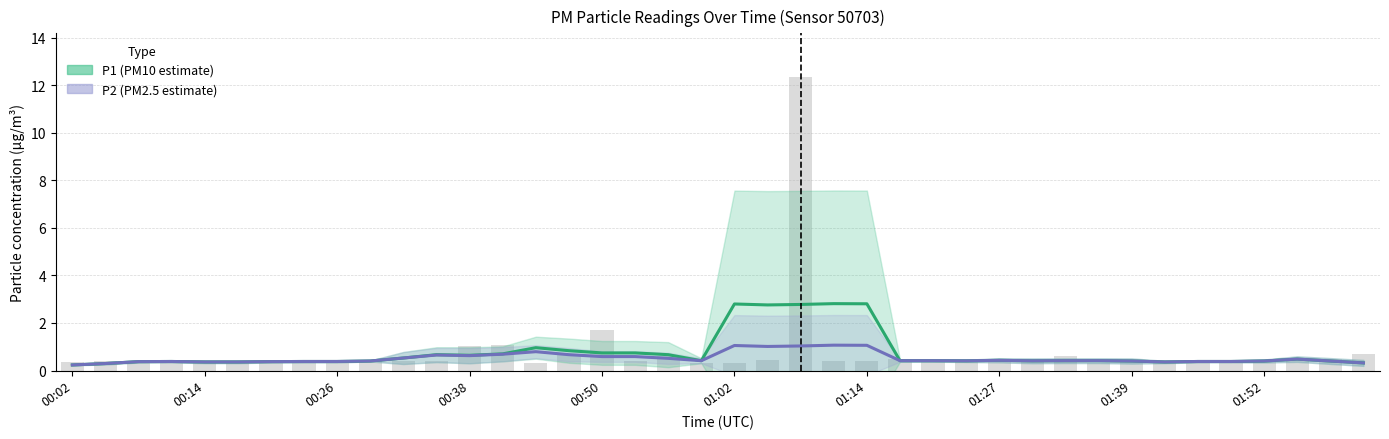

True or false: P1 (PM10 estimate) has a value of 0.7 at 31.

False